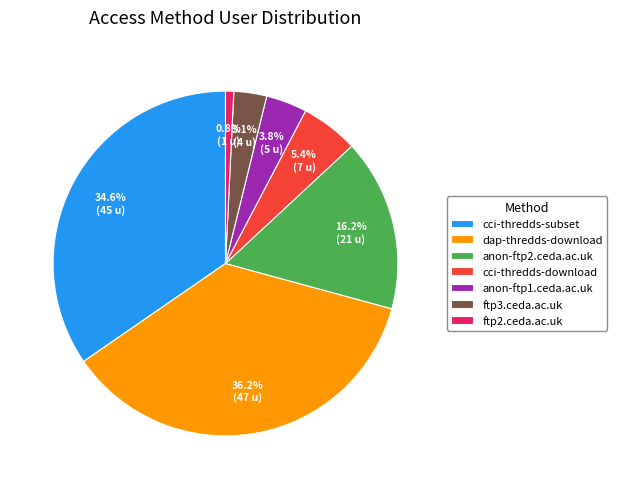

What percentage is the ftp2.ceda.ac.uk slice, to the nearest percent?

1%